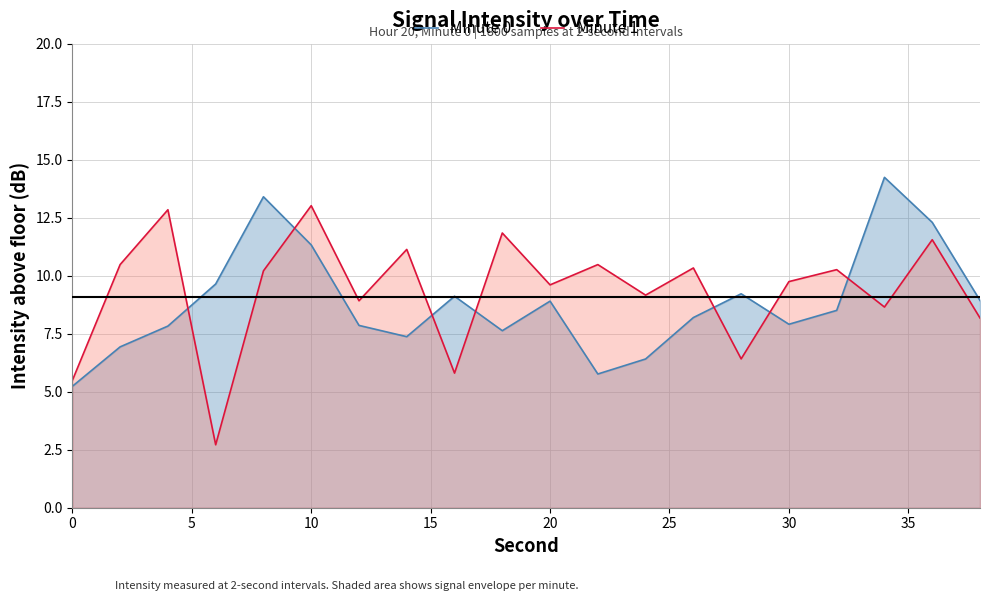

True or false: Minute 1 and Minute 0 cross at least once.

True